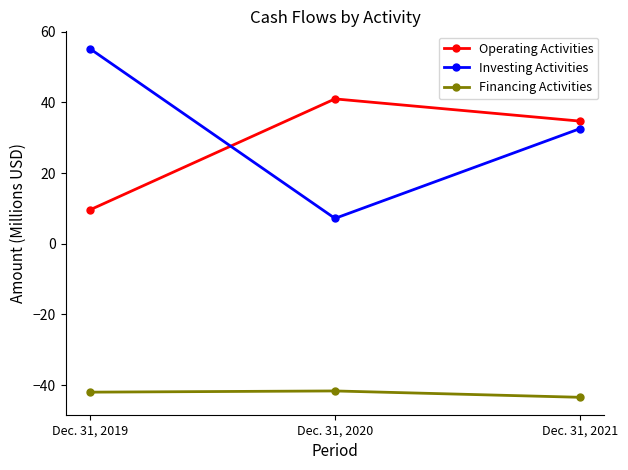

Which category has the lowest value in the Investing Activities series?

Dec. 31, 2020